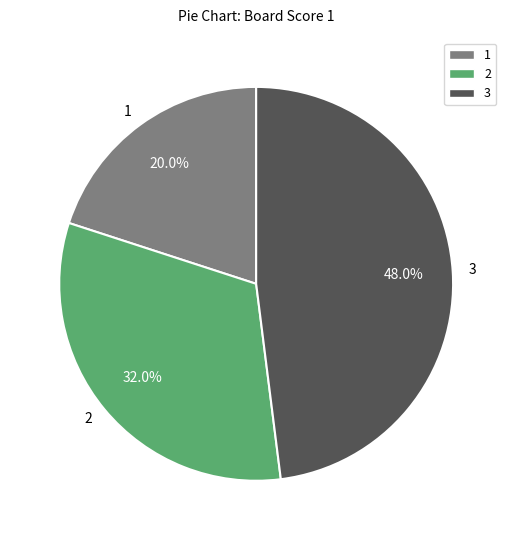

To the nearest percent, what is the difference between the largest and smallest slice percentages?

28%